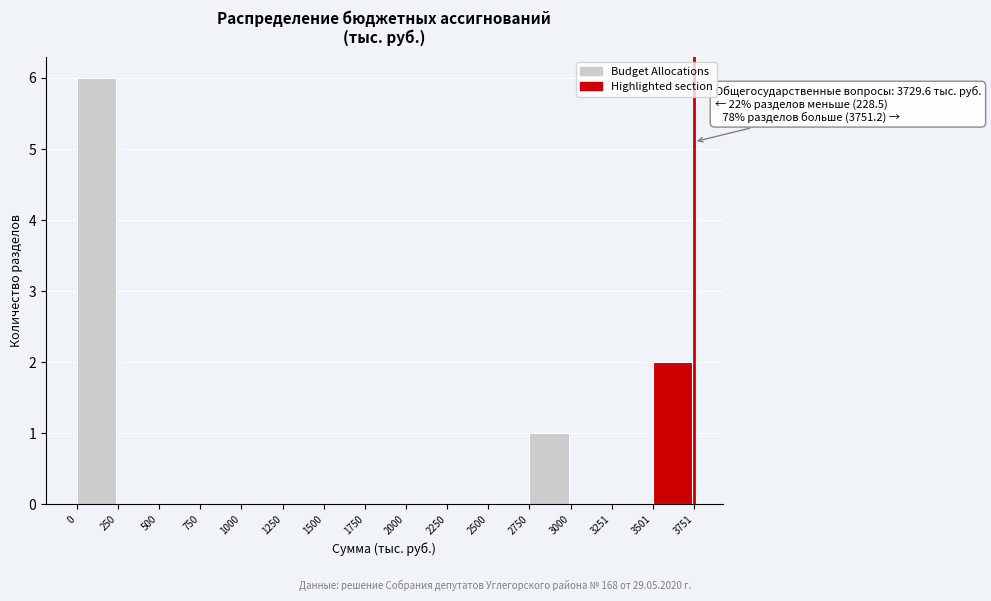

Over which range of the x-axis is the bar tallest?

0 to 250